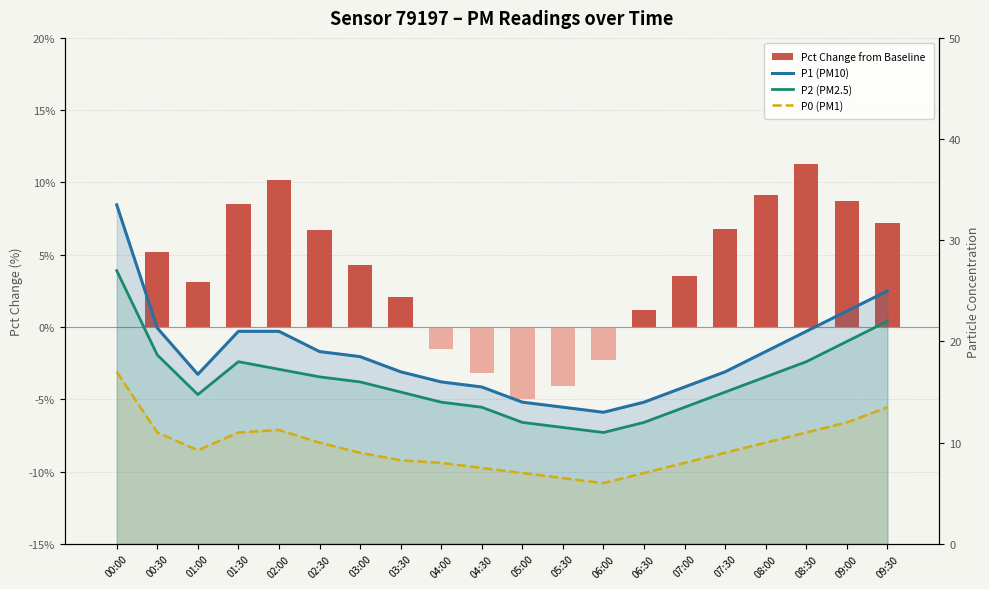

At which category does the chart reach its peak across all series?

00:00